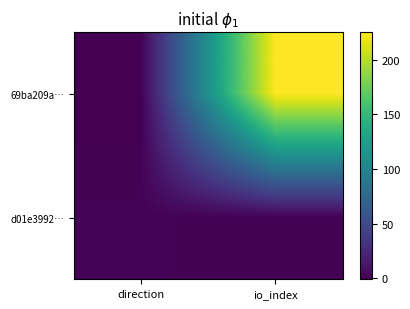

At io_index, list the series in order from smallest to largest.

d01e3992…, 69ba209a…